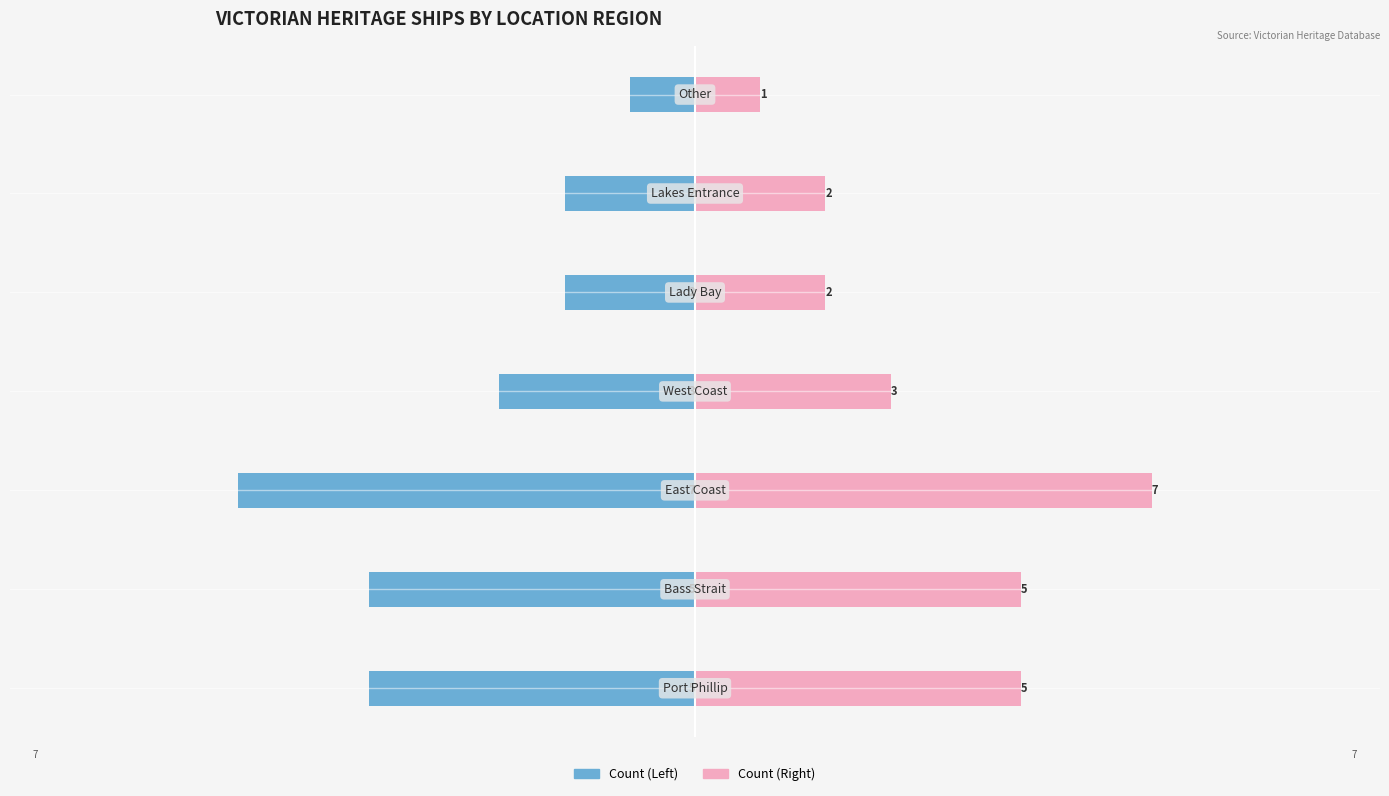

What is the value of the Count (Left) bar at the 7th from the left?

-1